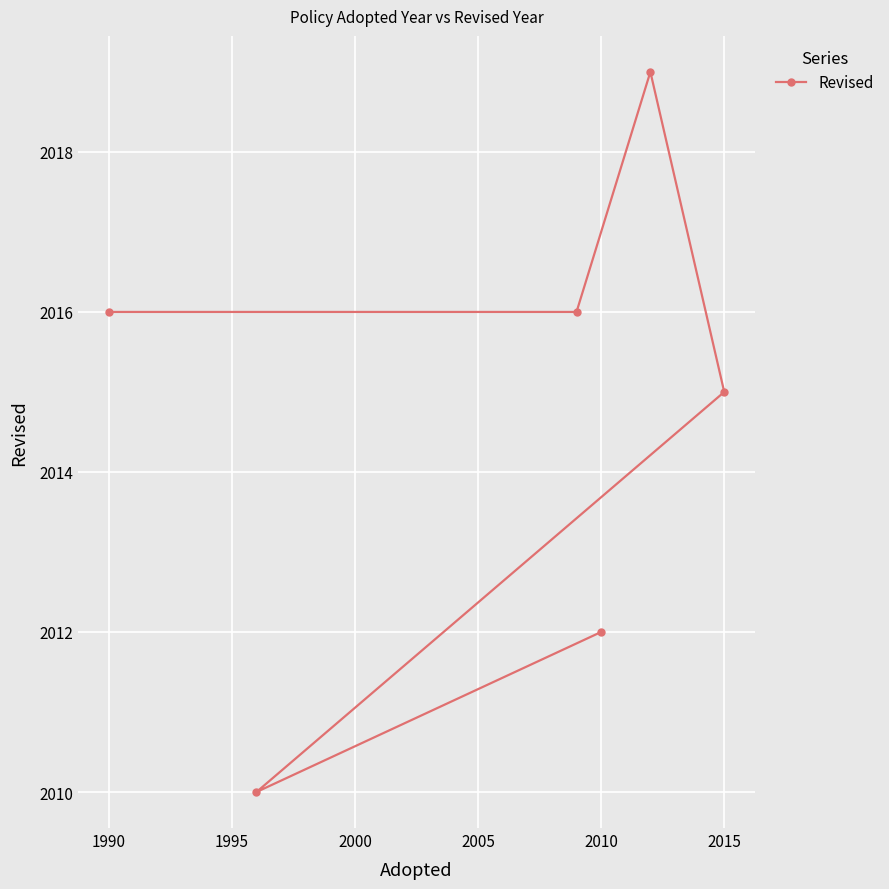

What is the sum of all values?

12088